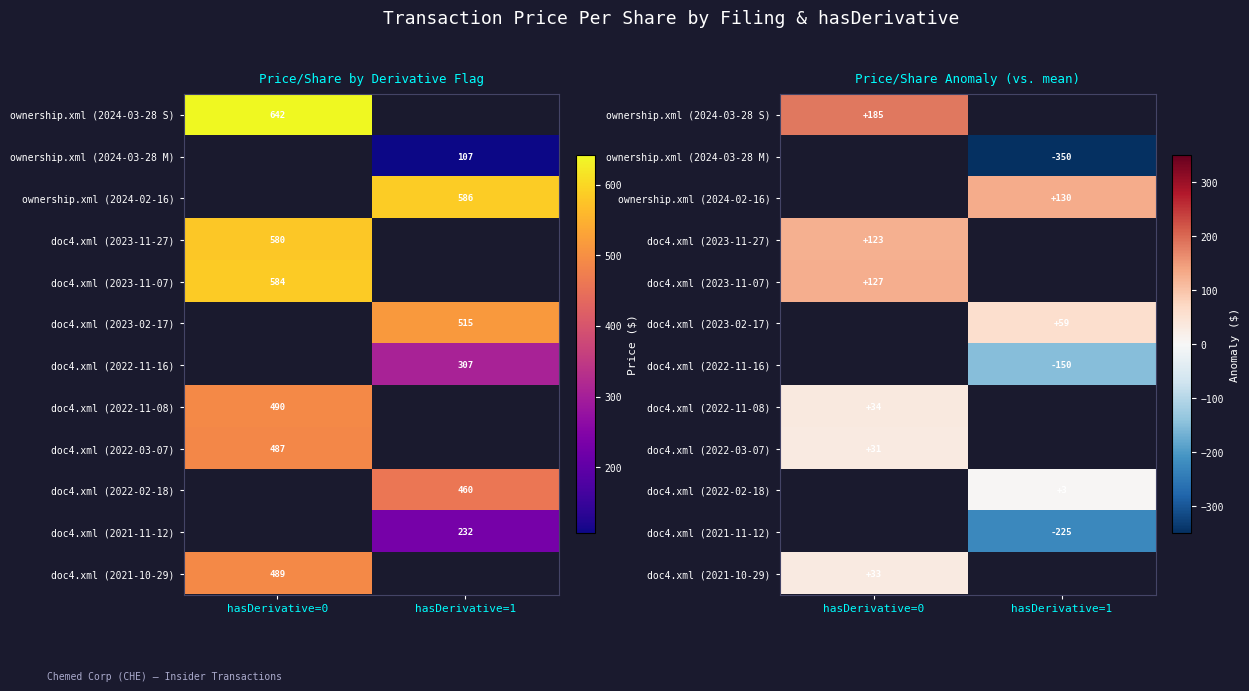

Is it true that ownership.xml (2024-03-28 M) equals -575.2 at hasDerivative=1?

False